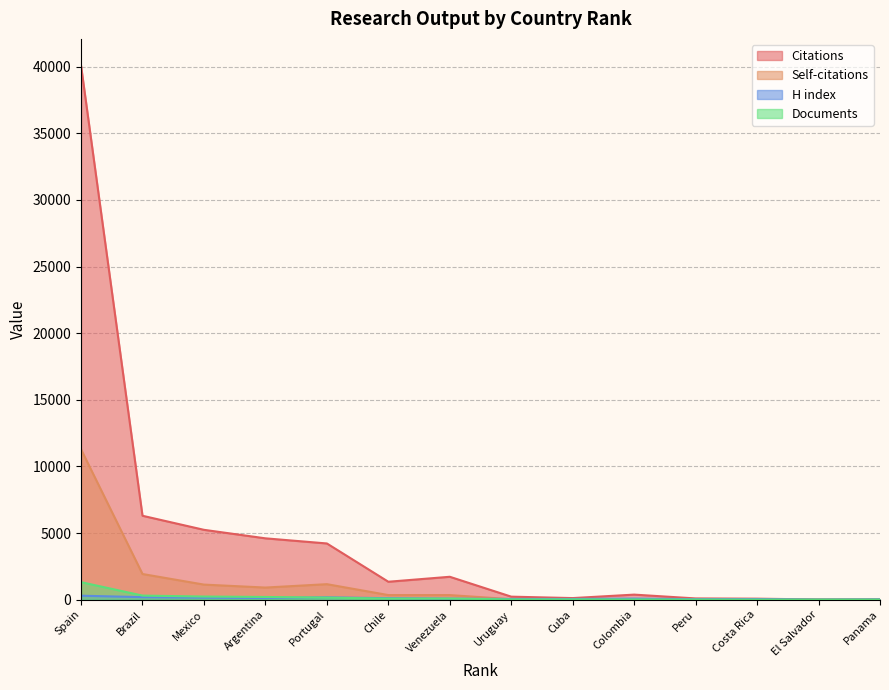

Does the chart have visible grid lines?

Yes